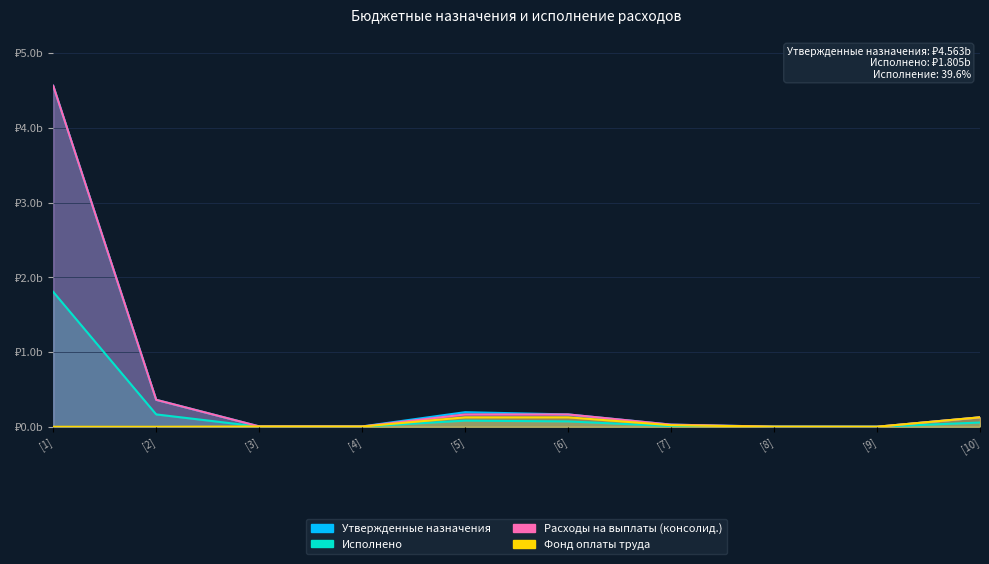

How many distinct data groups are displayed?

4